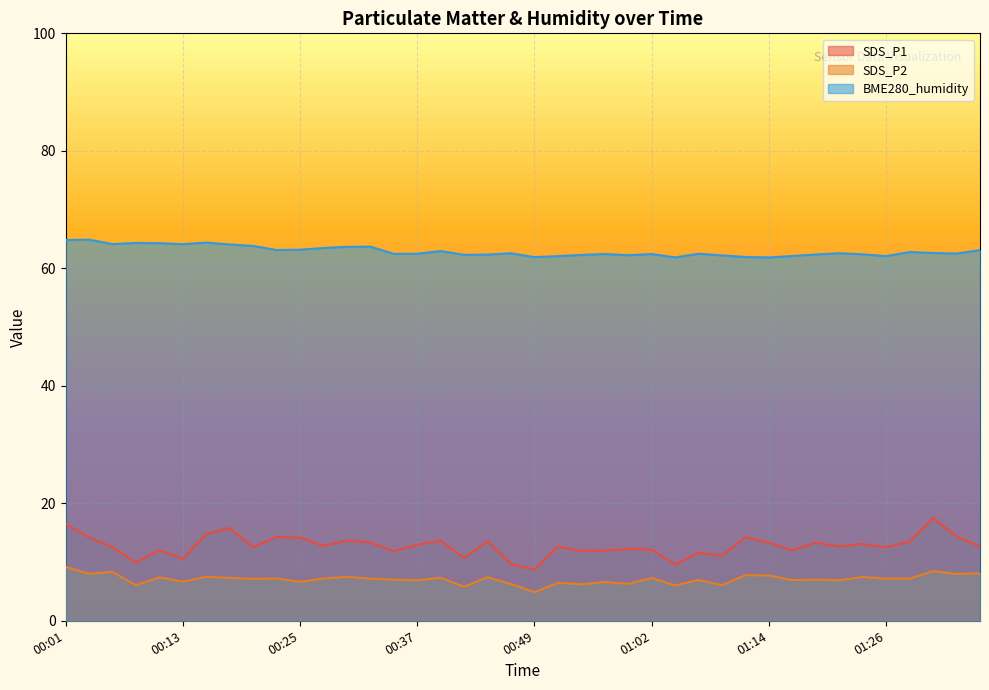

Is the value of SDS_P2 at 00:28 greater than the value of SDS_P1 at 00:28?

No